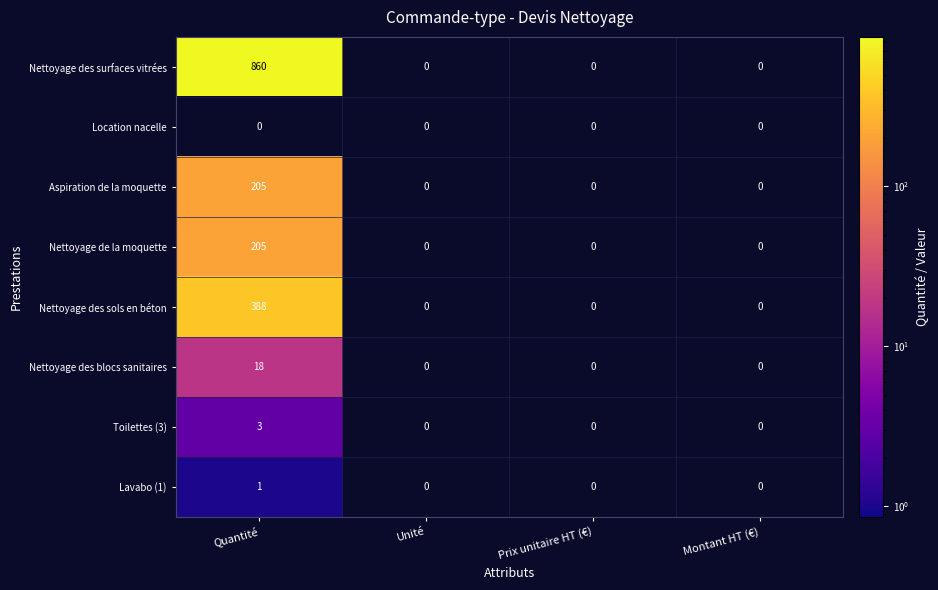

Count the Nettoyage de la moquette values in the range 0 to 205.

4